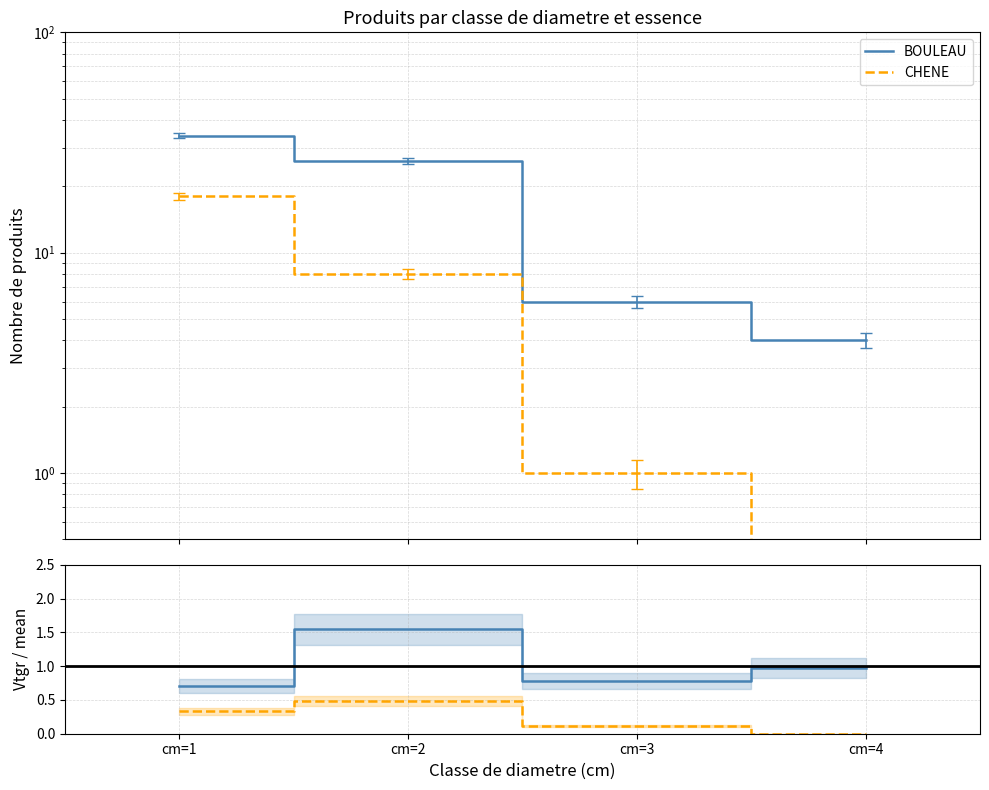

Reading left to right, list all the values displayed in this chart.

BOULEAU: cm=1=34.0	cm=2=26.0	cm=3=6.0	cm=4=4.0
CHENE: cm=1=18.0	cm=2=8.0	cm=3=1.0	cm=4=0.0
BOULEAU vtgr ratio: cm=1=0.7	cm=2=1.5	cm=3=0.8	cm=4=1.0
CHENE vtgr ratio: cm=1=0.3	cm=2=0.5	cm=3=0.1	cm=4=0.0